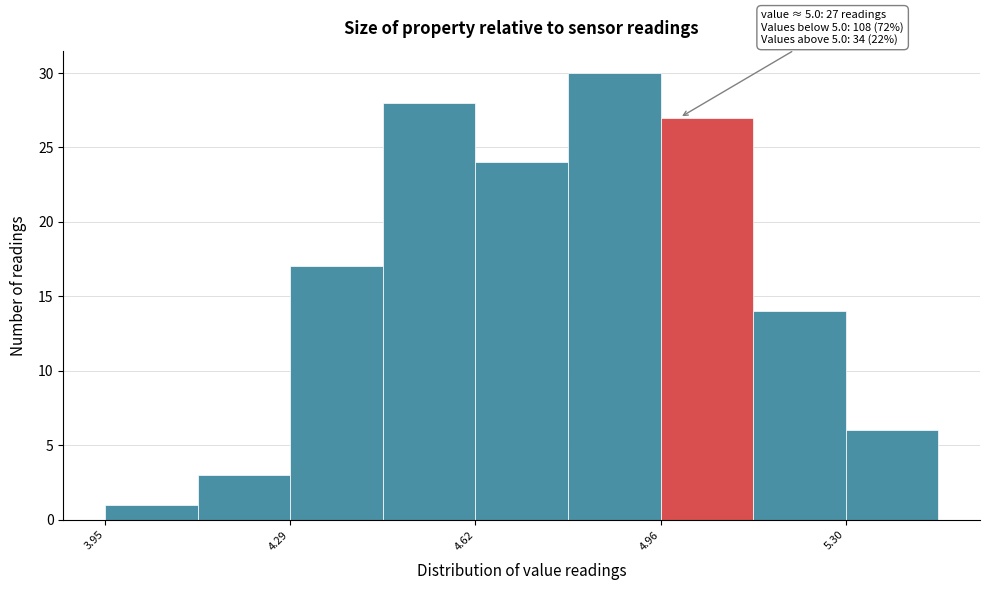

Read against the x-axis, roughly where is the centre of the tallest bar?

4.90